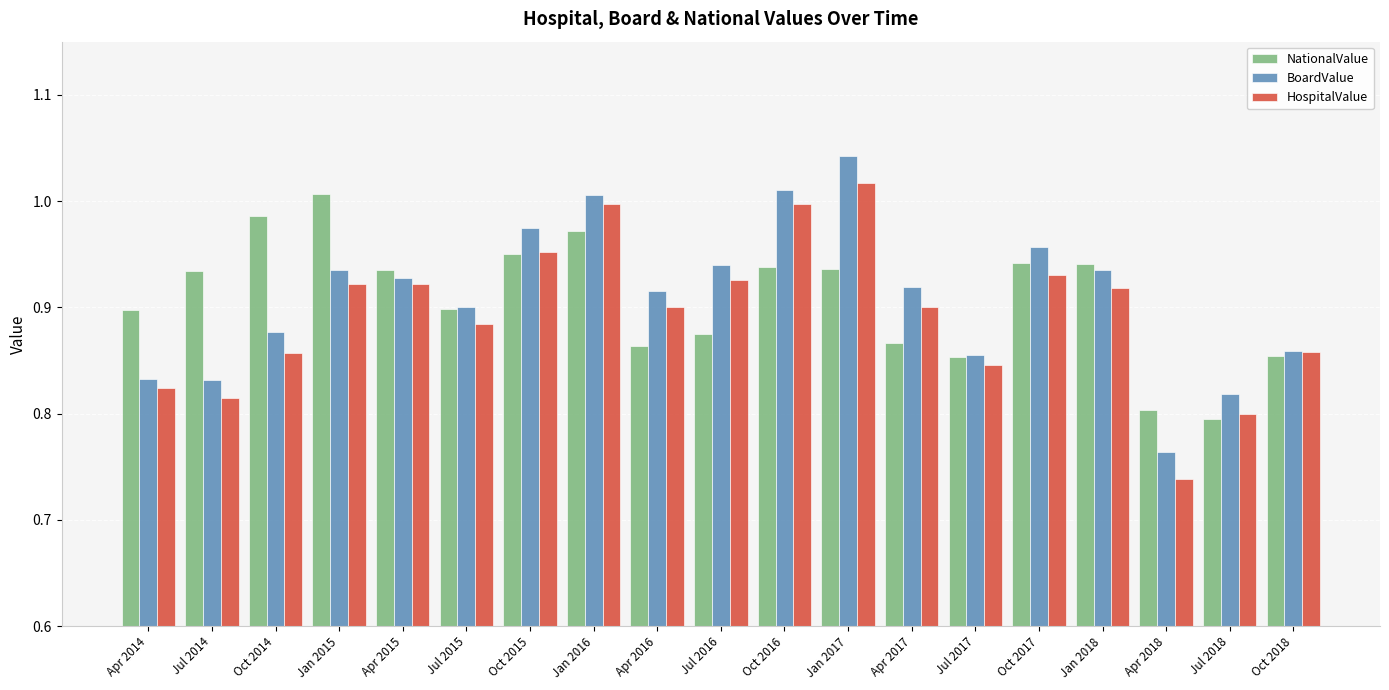

List the series in order of their overall mean, lowest first.

HospitalValue, NationalValue, BoardValue